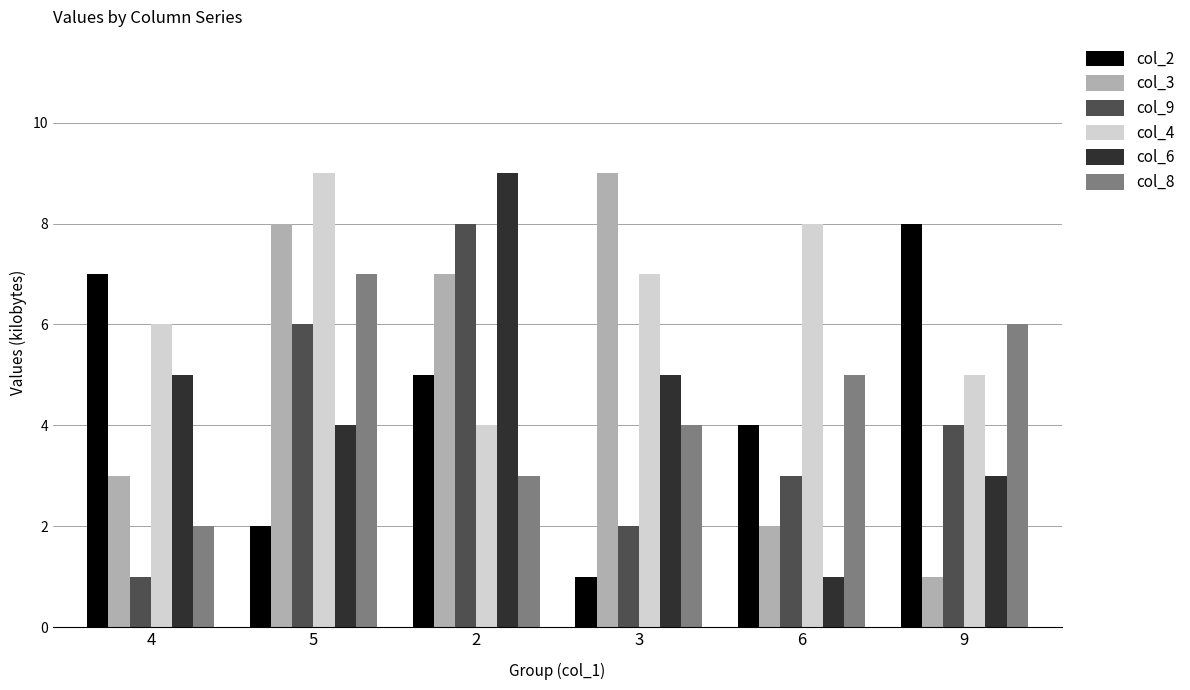

List the labels in order of col_2 value, smallest first.

3, 5, 6, 2, 4, 9